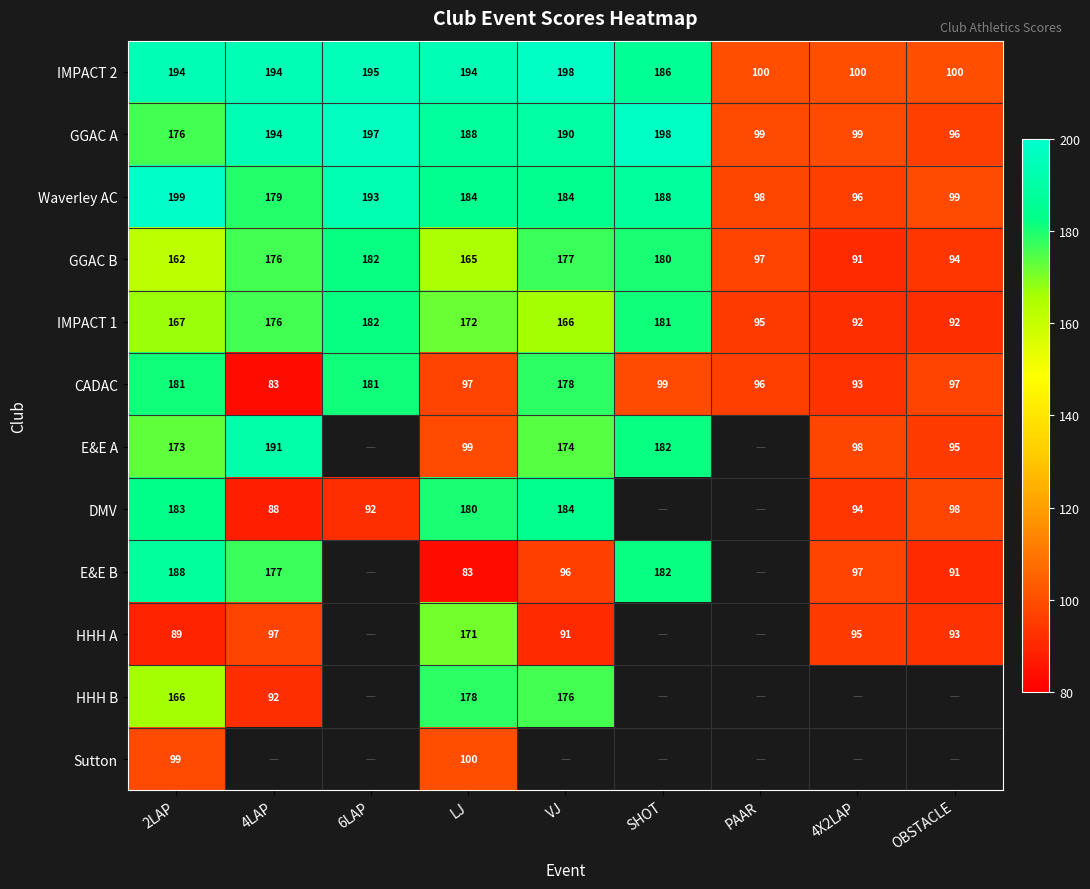

What is the spread (max minus min) of values at OBSTACLE?

9.0